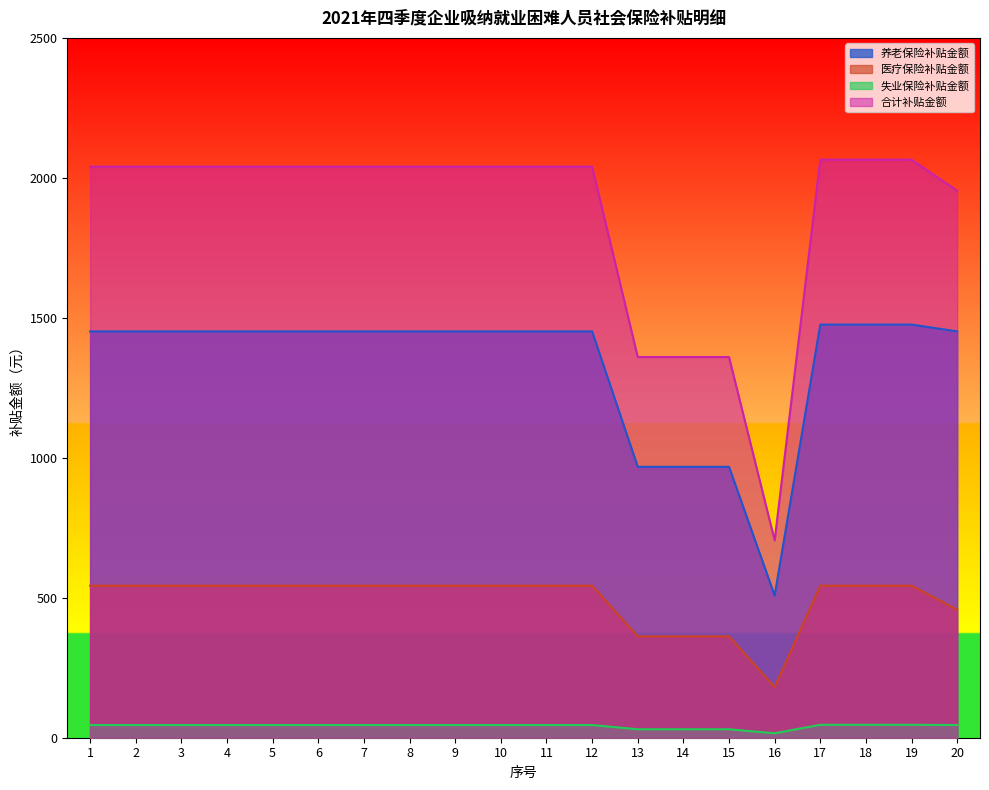

What value does the 医疗保险补贴金额 series have at 15?

362.0